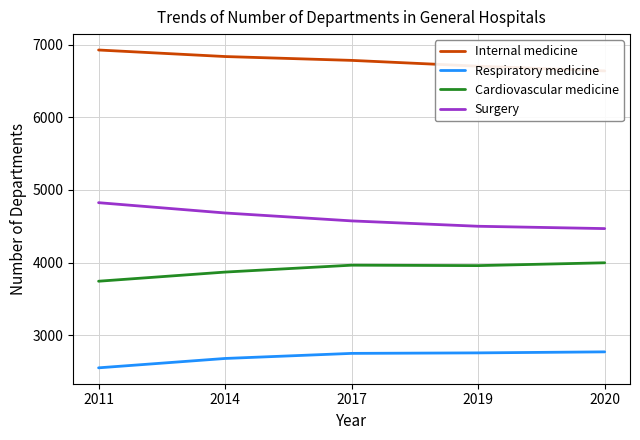

Reading left to right, what are all the values shown in this chart?

Internal medicine: 2011=6928	2014=6838	2017=6785	2019=6705	2020=6640
Respiratory medicine: 2011=2550	2014=2679	2017=2749	2019=2756	2020=2770
Cardiovascular medicine: 2011=3743	2014=3869	2017=3964	2019=3958	2020=3997
Surgery: 2011=4825	2014=4683	2017=4574	2019=4500	2020=4468